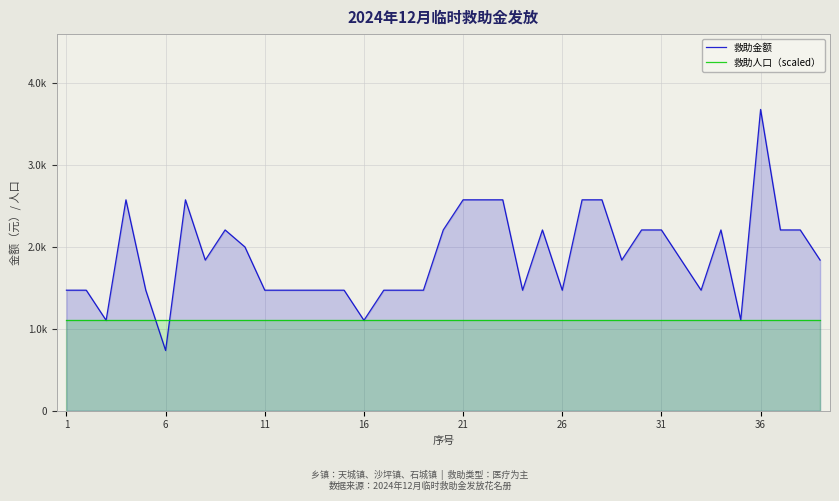

Rank the series by their maximum value, from lowest to highest.

救助人口（scaled）, 救助金额